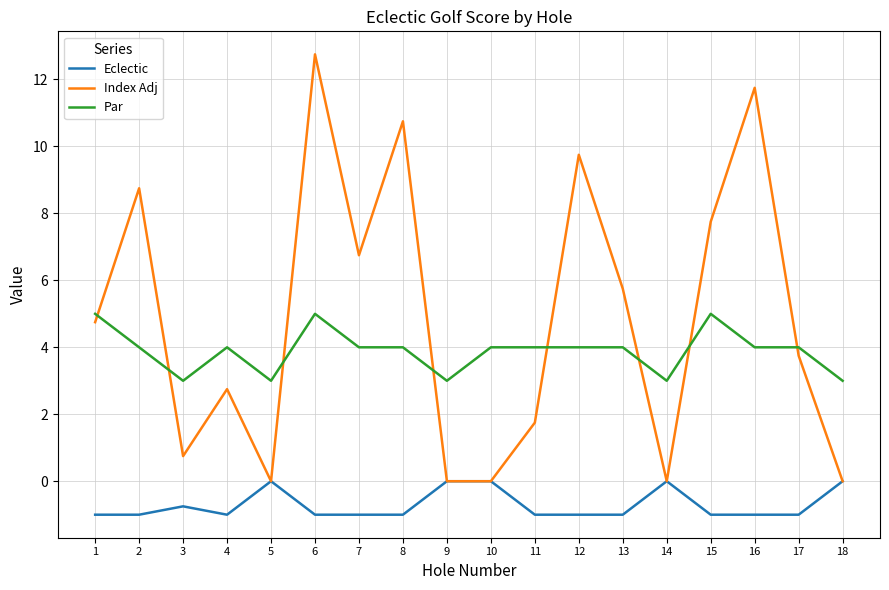

Is this an area chart (filled region under the line)?

No